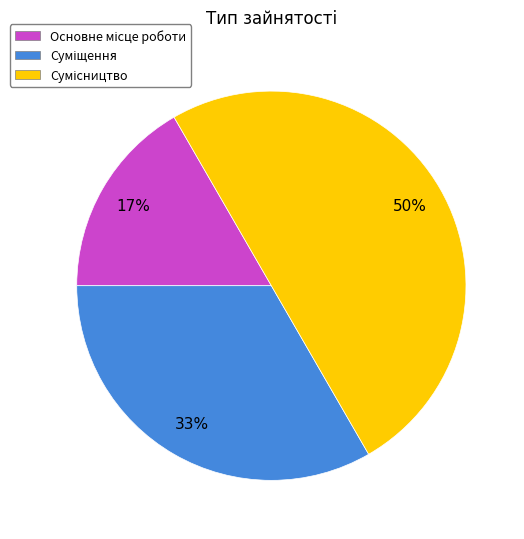

To the nearest percent, what is the average slice percentage?

33%